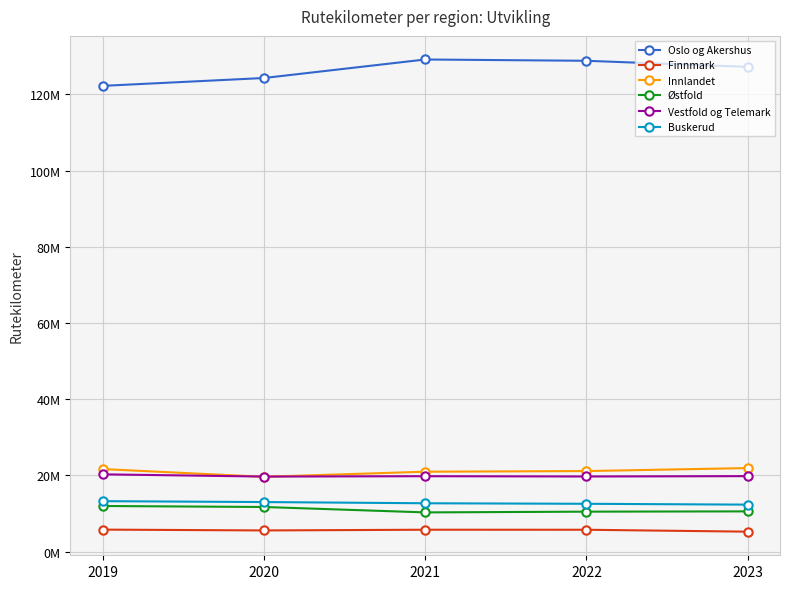

Where is Buskerud nearest to the value 12776118?

2021